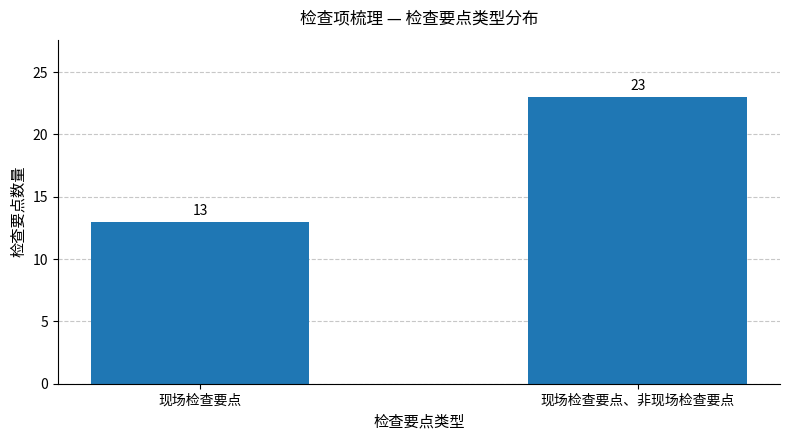

What is the approximate value at 现场检查要点、非现场检查要点, to the nearest 10?

20